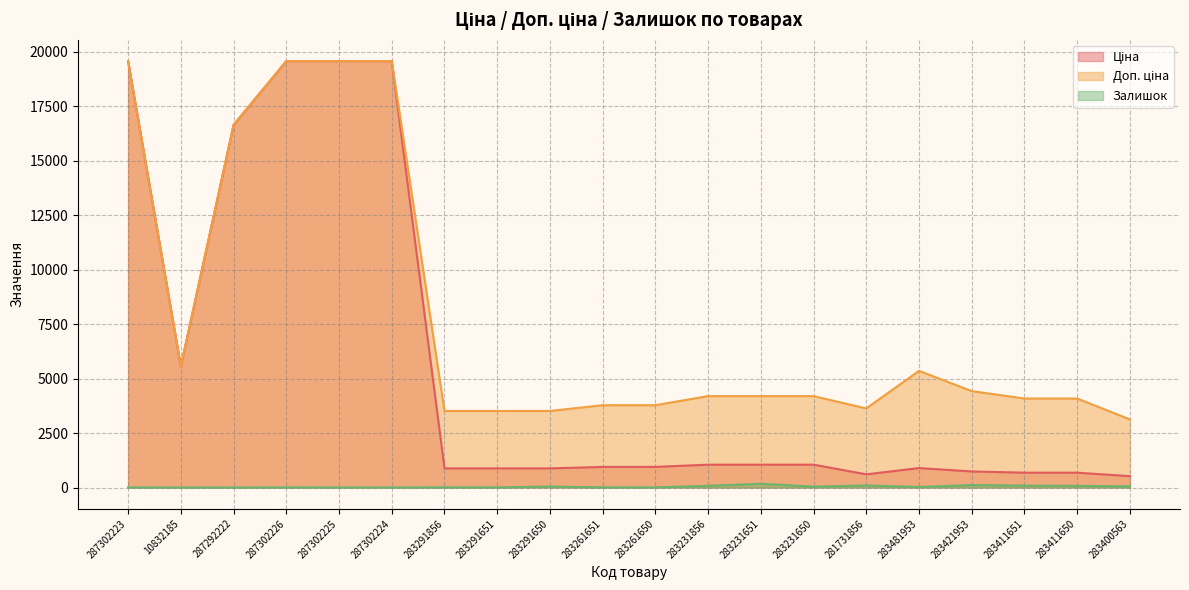

At which label does Доп. ціна first exceed 4193?

287302223